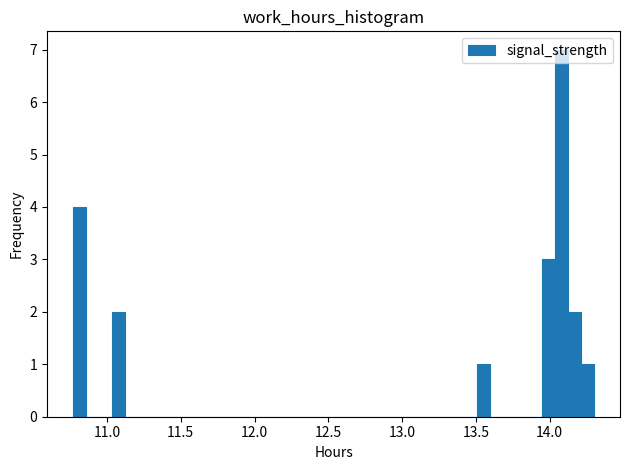

Read against the x-axis, roughly where is the centre of the tallest bar?

14.10